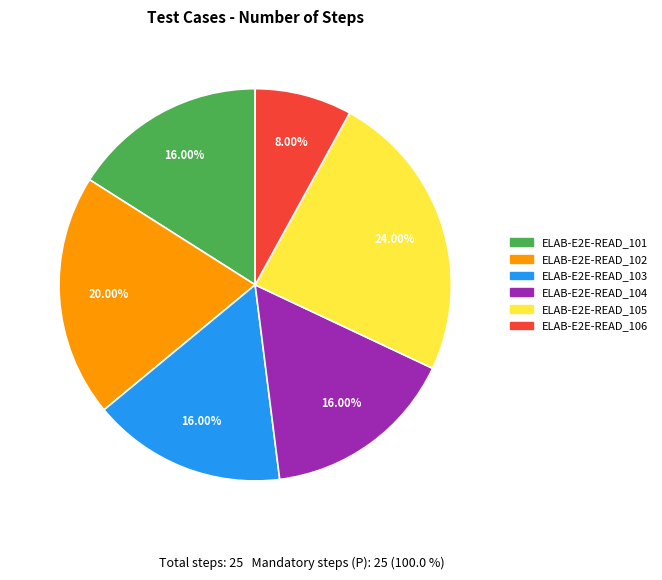

To the nearest percent, what portion does ELAB-E2E-READ_104 represent?

16%